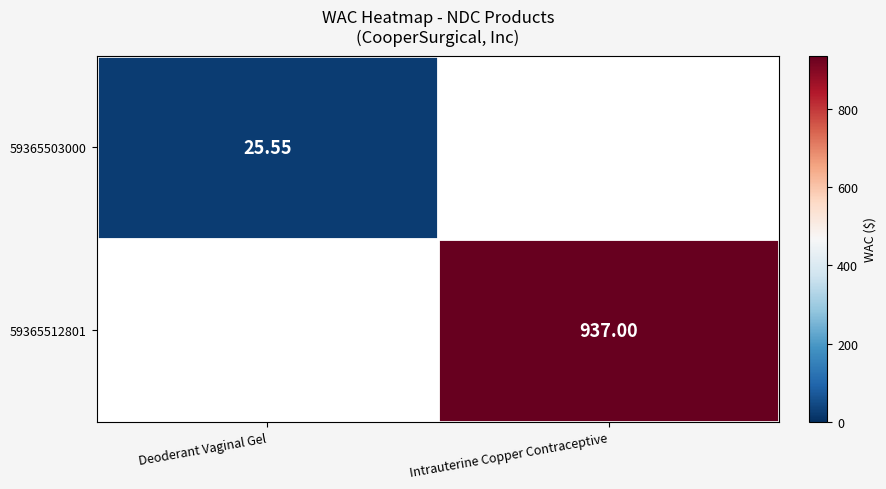

Rank the series at Intrauterine Copper Contraceptive from lowest to highest value.

59365503000, 59365512801